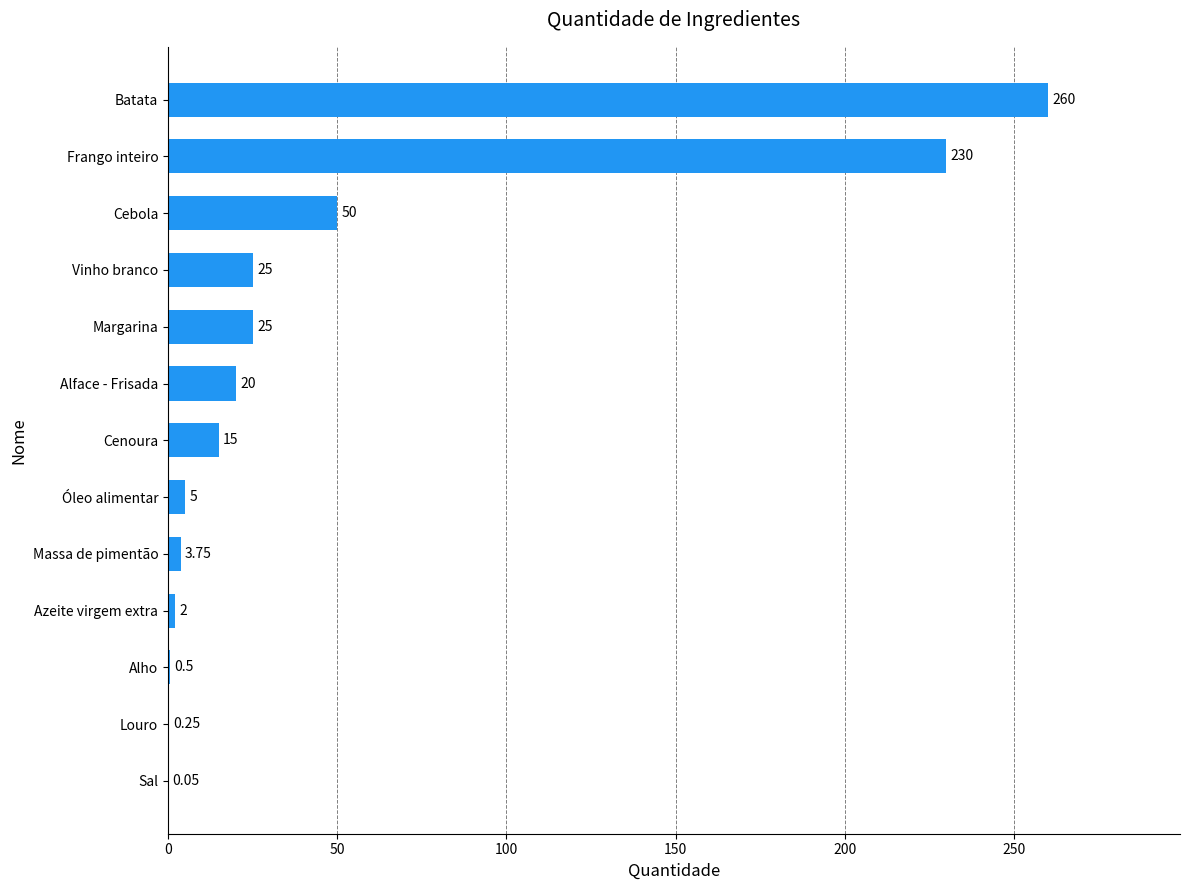

At which label is the value closest to 130?

Cebola